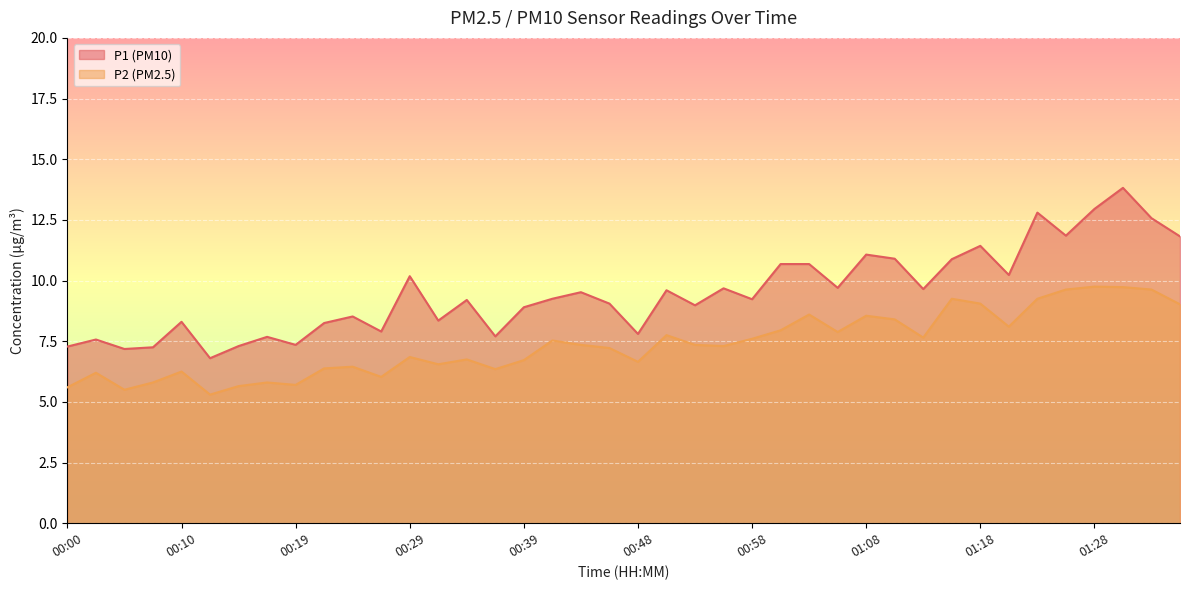

What is the sum of all P2 values?

295.1